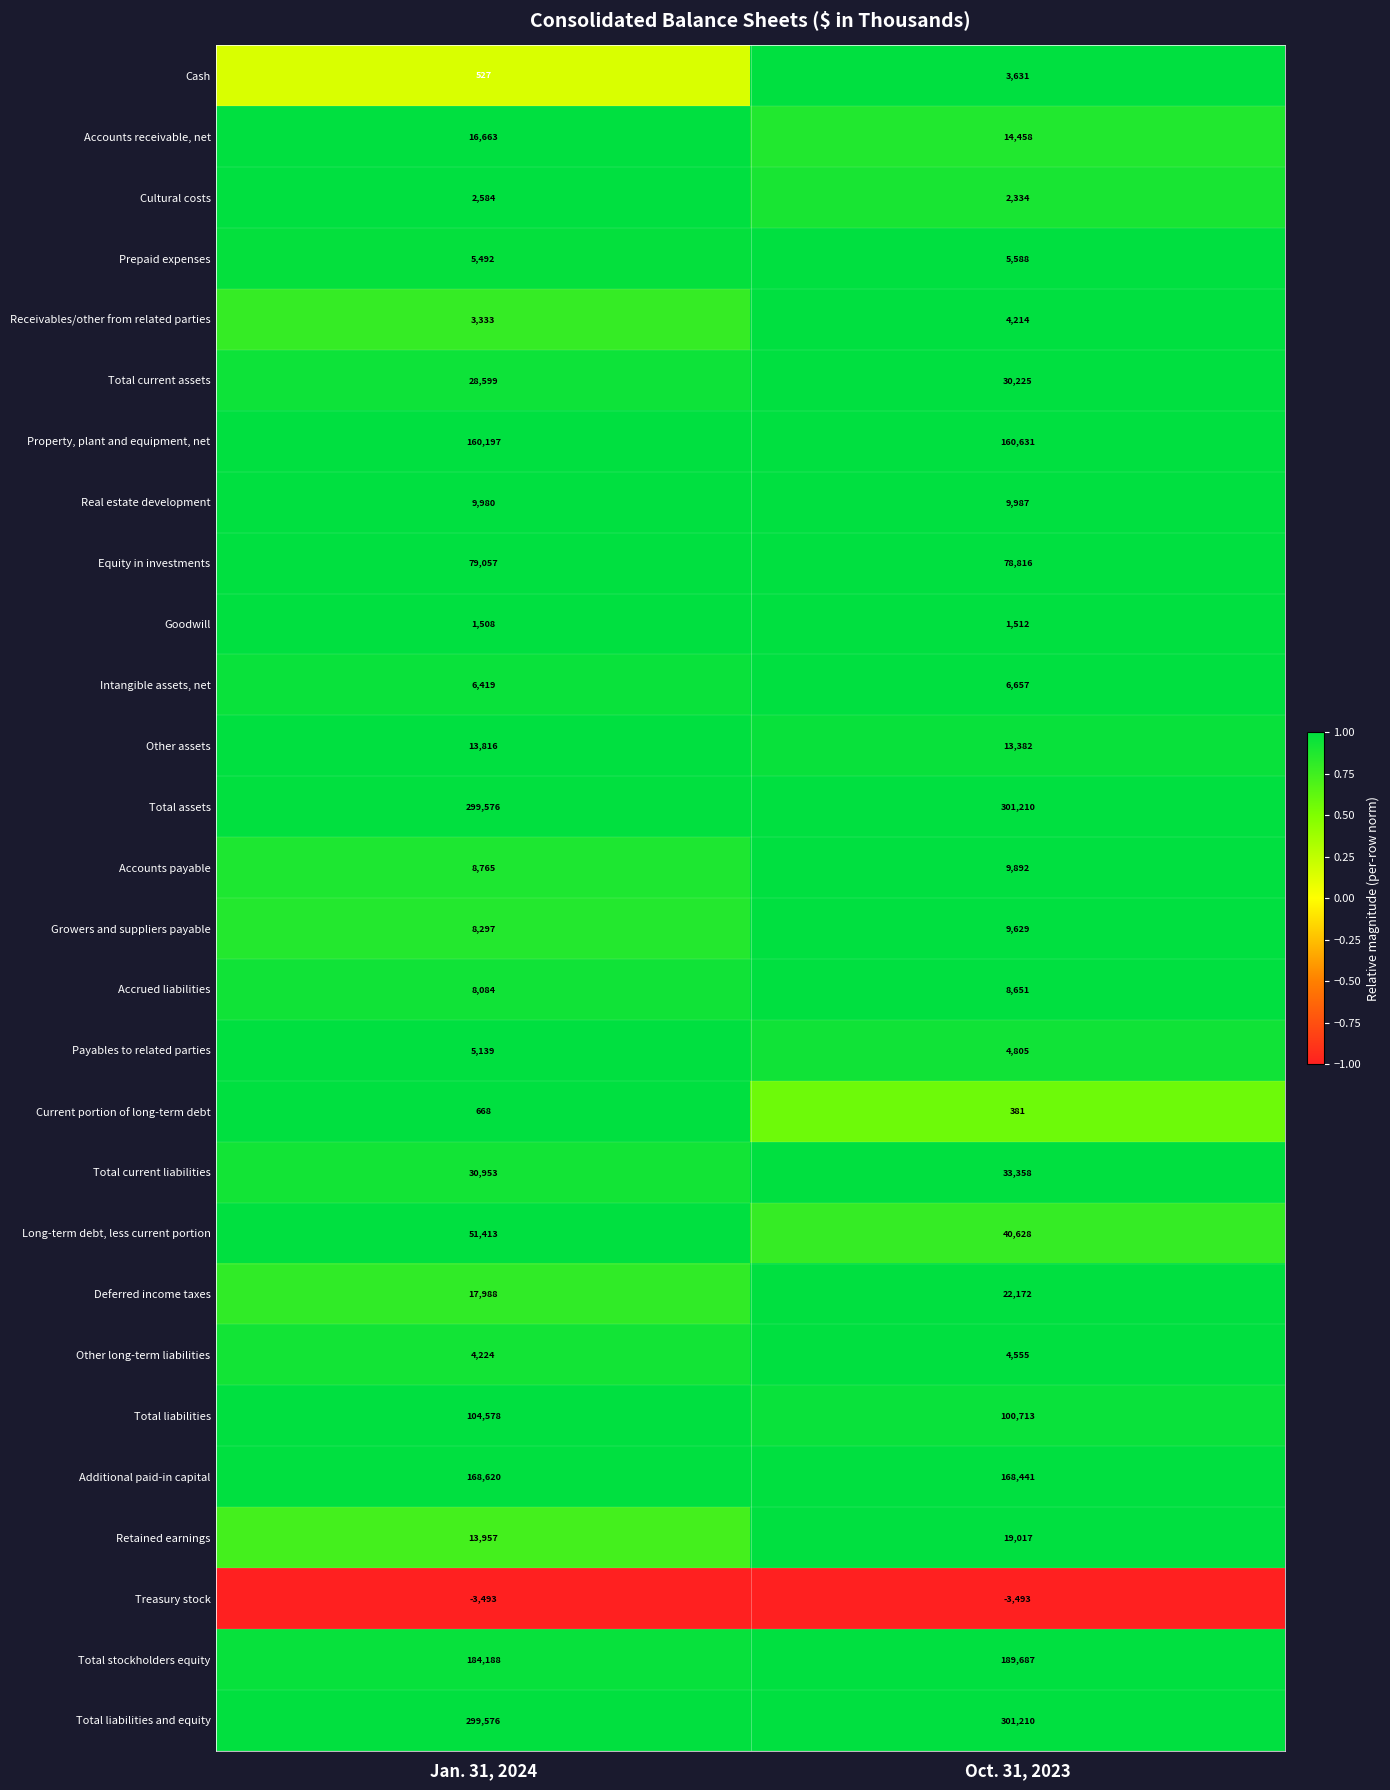

Which series has the widest spread of values?

Long-term debt, less current portion